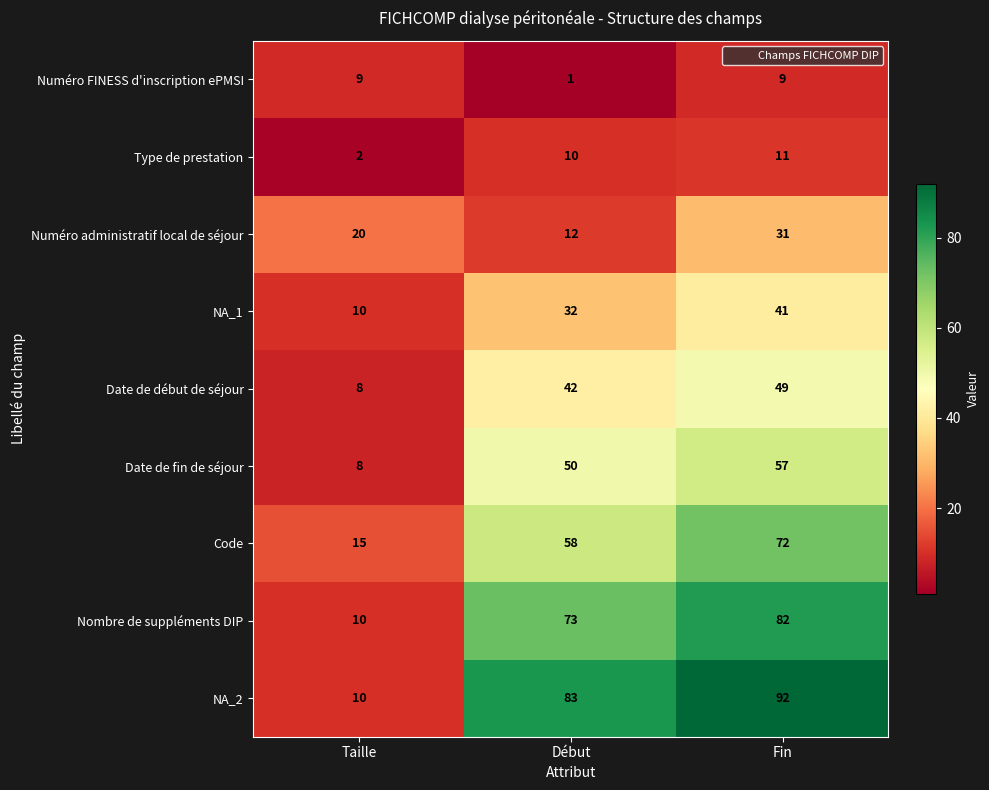

What is the spread (max minus min) of values at Début?

82